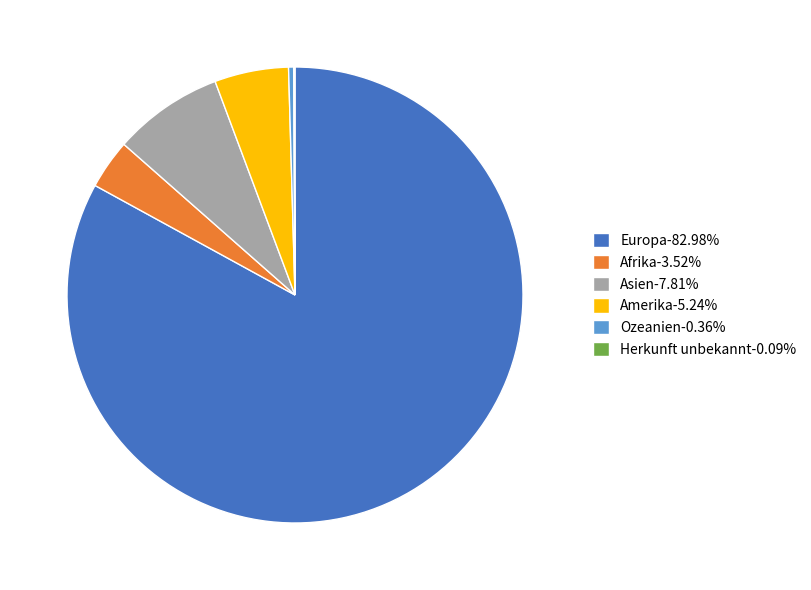

Between Europa and Afrika, which is larger?

Europa